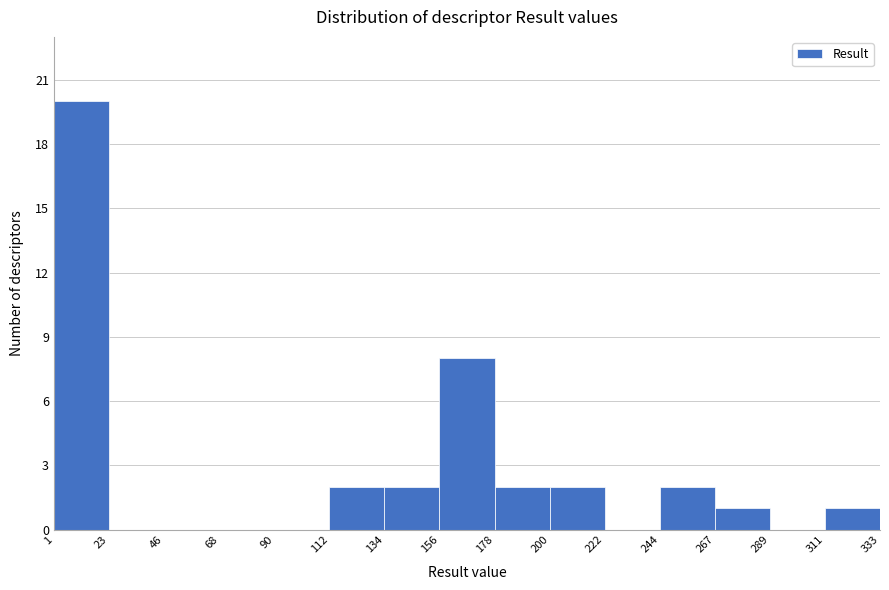

Which range on the x-axis has the tallest bar?

1 to 23